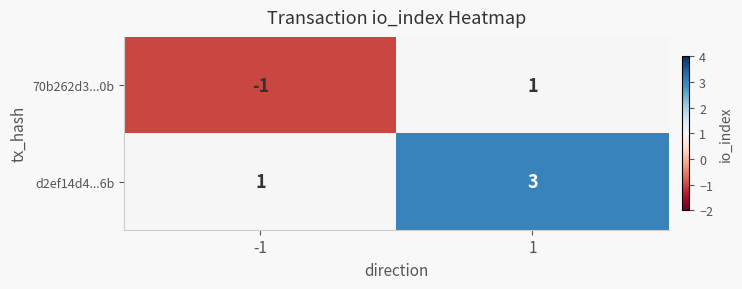

At which category is the sum across all series the highest?

1